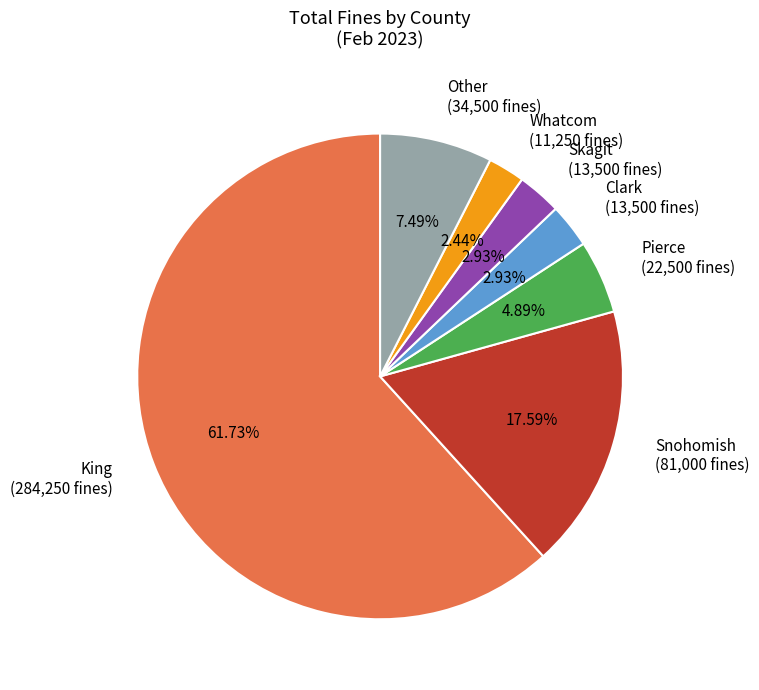

To the nearest percent, what is the difference between the Skagit and Snohomish slice percentages?

15%